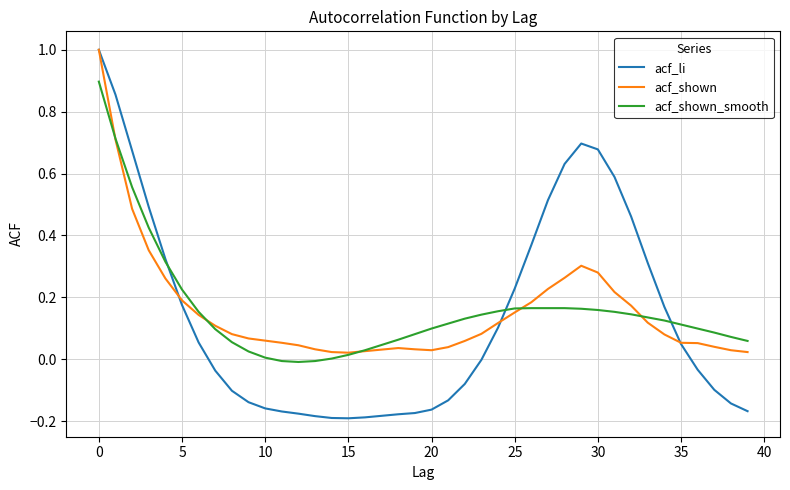

Is this an area chart (filled region under the line)?

No